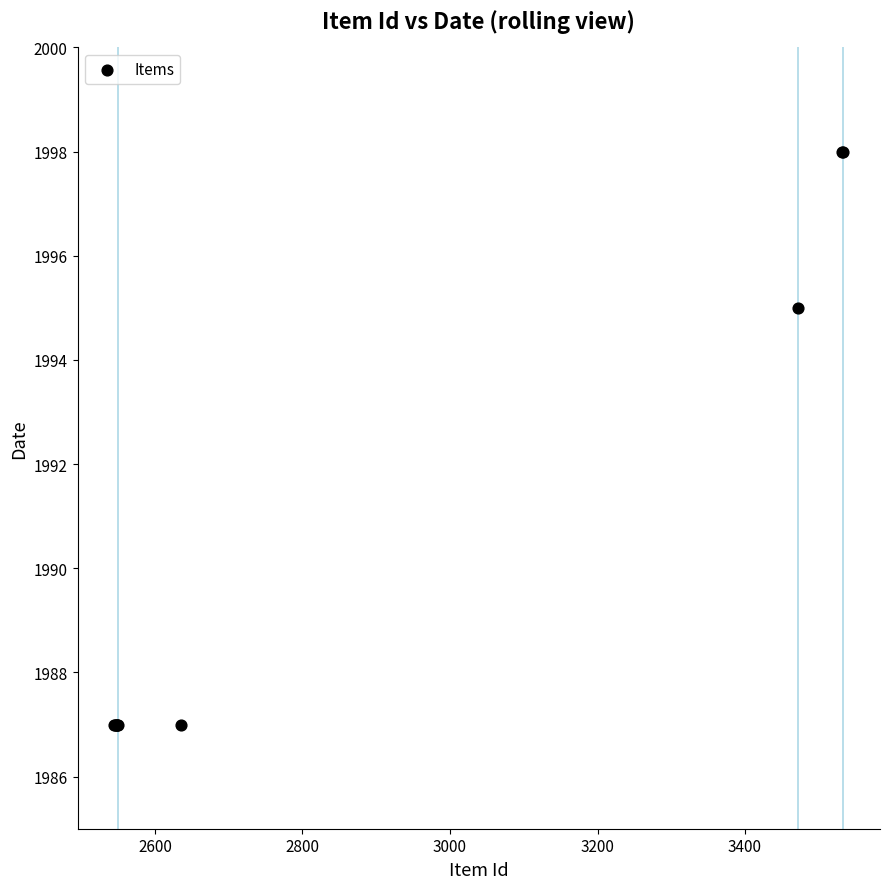

What Y value in the scatter plot is closest to 1992?

1995